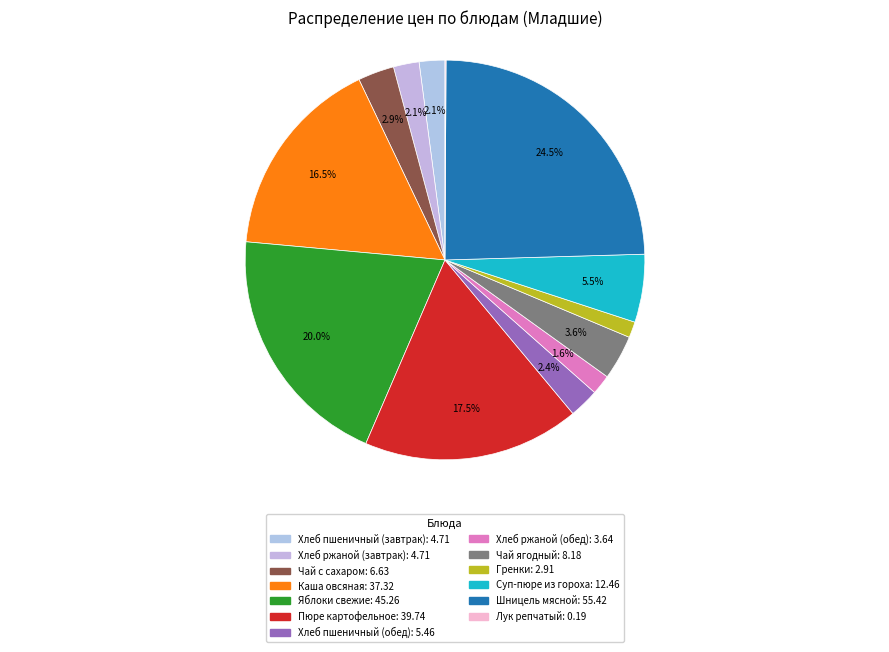

Does any single category account for the majority?

No